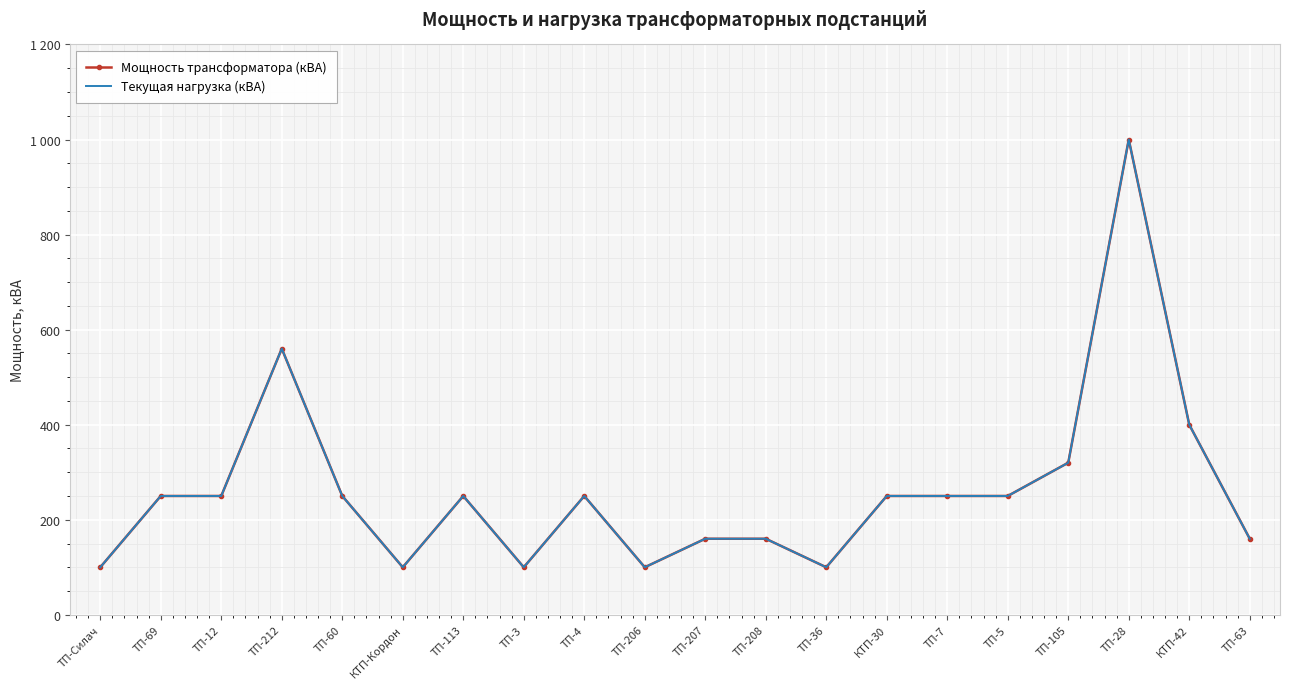

True or false: Мощность трансформатора (кВА) and Текущая нагрузка (кВА) intersect in this chart.

False